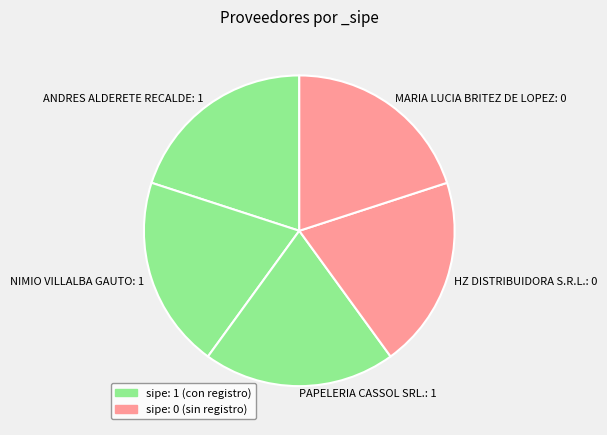

How many segments does this pie chart have?

5